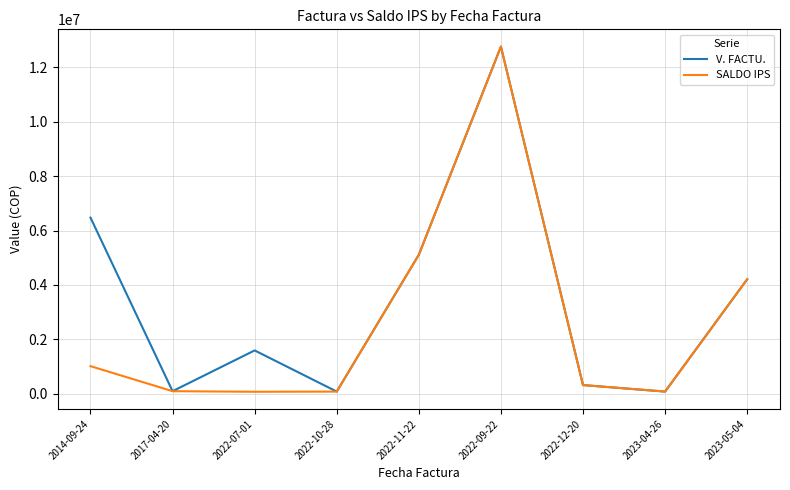

Is the value of V. FACTU. at 2022-07-01 greater than the value of SALDO IPS at 2022-09-22?

No